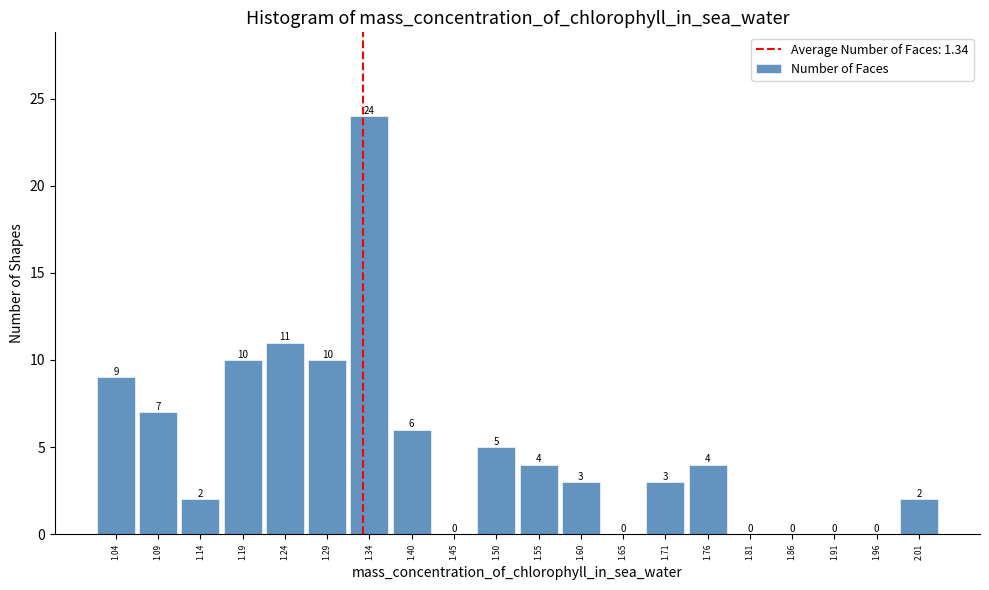

Reading left to right, list every bar in this chart as the range it spans on the x-axis followed by its height. The bar edges are not printed on the chart, so give them approximately, as read against the axis.

1.01 to 1.06: 9
1.06 to 1.11: 7
1.11 to 1.16: 2
1.16 to 1.22: 10
1.22 to 1.27: 11
1.27 to 1.32: 10
1.32 to 1.37: 24
1.37 to 1.42: 6
1.42 to 1.47: 0
1.47 to 1.53: 5
1.53 to 1.58: 4
1.58 to 1.63: 3
1.63 to 1.68: 0
1.68 to 1.73: 3
1.73 to 1.78: 4
1.78 to 1.83: 0
1.83 to 1.89: 0
1.89 to 1.94: 0
1.94 to 1.99: 0
1.99 to 2.04: 2